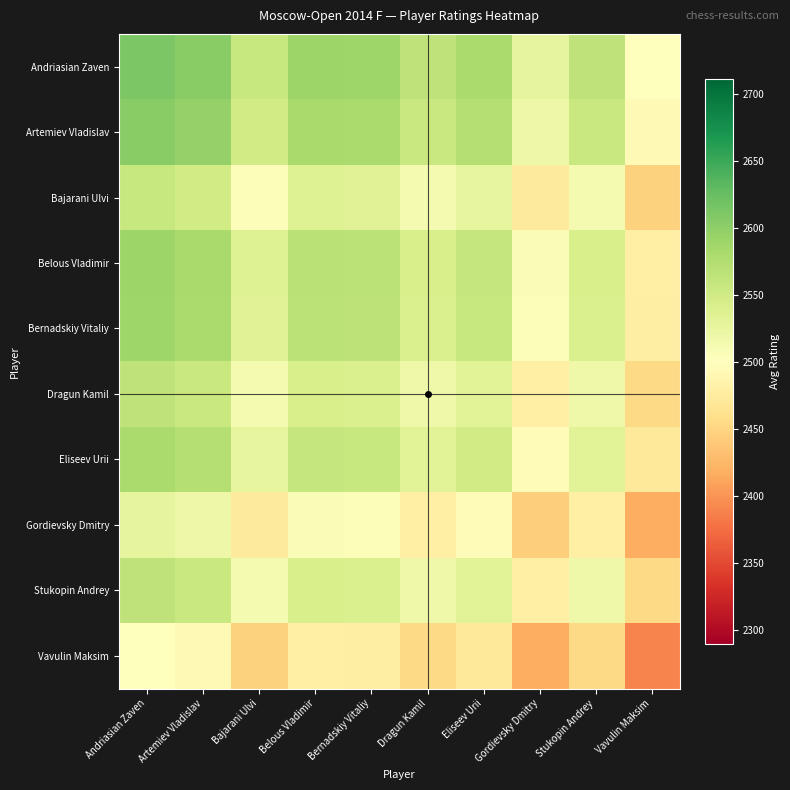

Reading left to right, extract all data points from this chart.

Andriasian Zaven: Andriasian Zaven=2611.0	Artemiev Vladislav=2603.0	Bajarani Ulvi=2557.5	Belous Vladimir=2590.0	Bernadskiy Vitaliy=2588.0	Dragun Kamil=2564.0	Eliseev Urii=2580.0	Gordievsky Dmitry=2527.5	Stukopin Andrey=2564.0	Vavulin Maksim=2500.5
Artemiev Vladislav: Andriasian Zaven=2603.0	Artemiev Vladislav=2595.0	Bajarani Ulvi=2549.5	Belous Vladimir=2582.0	Bernadskiy Vitaliy=2580.0	Dragun Kamil=2556.0	Eliseev Urii=2572.0	Gordievsky Dmitry=2519.5	Stukopin Andrey=2556.0	Vavulin Maksim=2492.5
Bajarani Ulvi: Andriasian Zaven=2557.5	Artemiev Vladislav=2549.5	Bajarani Ulvi=2504.0	Belous Vladimir=2536.5	Bernadskiy Vitaliy=2534.5	Dragun Kamil=2510.5	Eliseev Urii=2526.5	Gordievsky Dmitry=2474.0	Stukopin Andrey=2510.5	Vavulin Maksim=2447.0
Belous Vladimir: Andriasian Zaven=2590.0	Artemiev Vladislav=2582.0	Bajarani Ulvi=2536.5	Belous Vladimir=2569.0	Bernadskiy Vitaliy=2567.0	Dragun Kamil=2543.0	Eliseev Urii=2559.0	Gordievsky Dmitry=2506.5	Stukopin Andrey=2543.0	Vavulin Maksim=2479.5
Bernadskiy Vitaliy: Andriasian Zaven=2588.0	Artemiev Vladislav=2580.0	Bajarani Ulvi=2534.5	Belous Vladimir=2567.0	Bernadskiy Vitaliy=2565.0	Dragun Kamil=2541.0	Eliseev Urii=2557.0	Gordievsky Dmitry=2504.5	Stukopin Andrey=2541.0	Vavulin Maksim=2477.5
Dragun Kamil: Andriasian Zaven=2564.0	Artemiev Vladislav=2556.0	Bajarani Ulvi=2510.5	Belous Vladimir=2543.0	Bernadskiy Vitaliy=2541.0	Dragun Kamil=2517.0	Eliseev Urii=2533.0	Gordievsky Dmitry=2480.5	Stukopin Andrey=2517.0	Vavulin Maksim=2453.5
Eliseev Urii: Andriasian Zaven=2580.0	Artemiev Vladislav=2572.0	Bajarani Ulvi=2526.5	Belous Vladimir=2559.0	Bernadskiy Vitaliy=2557.0	Dragun Kamil=2533.0	Eliseev Urii=2549.0	Gordievsky Dmitry=2496.5	Stukopin Andrey=2533.0	Vavulin Maksim=2469.5
Gordievsky Dmitry: Andriasian Zaven=2527.5	Artemiev Vladislav=2519.5	Bajarani Ulvi=2474.0	Belous Vladimir=2506.5	Bernadskiy Vitaliy=2504.5	Dragun Kamil=2480.5	Eliseev Urii=2496.5	Gordievsky Dmitry=2444.0	Stukopin Andrey=2480.5	Vavulin Maksim=2417.0
Stukopin Andrey: Andriasian Zaven=2564.0	Artemiev Vladislav=2556.0	Bajarani Ulvi=2510.5	Belous Vladimir=2543.0	Bernadskiy Vitaliy=2541.0	Dragun Kamil=2517.0	Eliseev Urii=2533.0	Gordievsky Dmitry=2480.5	Stukopin Andrey=2517.0	Vavulin Maksim=2453.5
Vavulin Maksim: Andriasian Zaven=2500.5	Artemiev Vladislav=2492.5	Bajarani Ulvi=2447.0	Belous Vladimir=2479.5	Bernadskiy Vitaliy=2477.5	Dragun Kamil=2453.5	Eliseev Urii=2469.5	Gordievsky Dmitry=2417.0	Stukopin Andrey=2453.5	Vavulin Maksim=2390.0